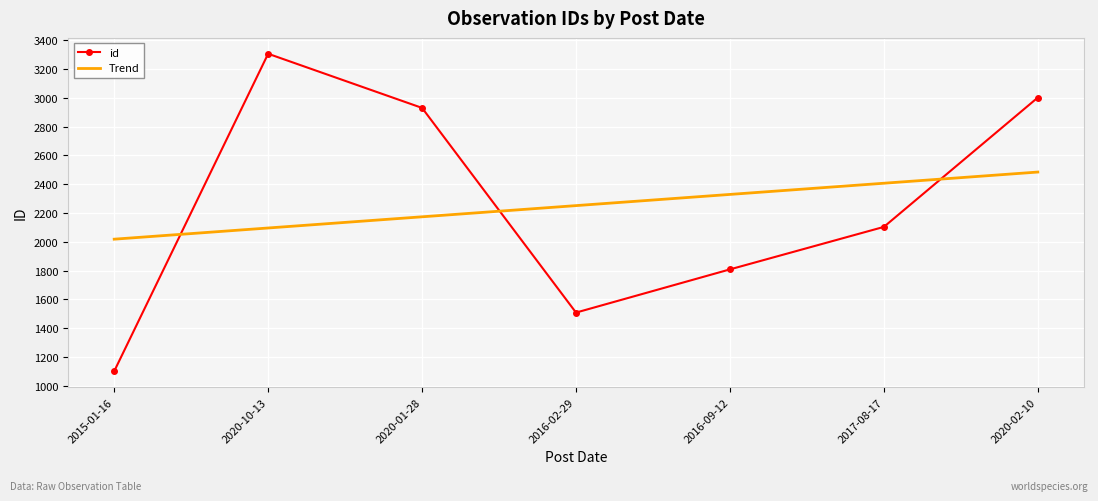

At which category is the sum across all series the highest?

2020-02-10